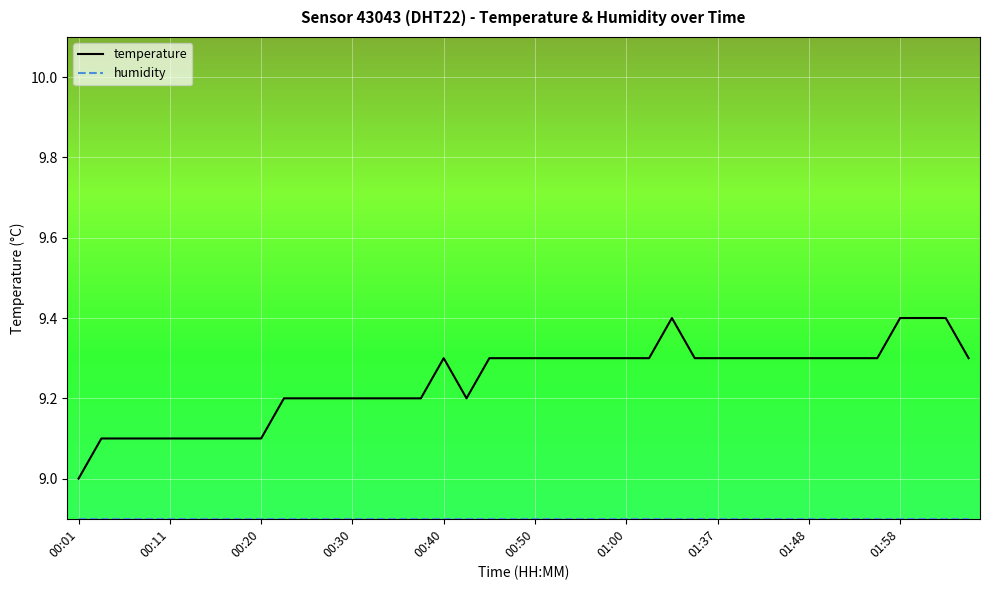

Is this an area chart (filled region under the line)?

No